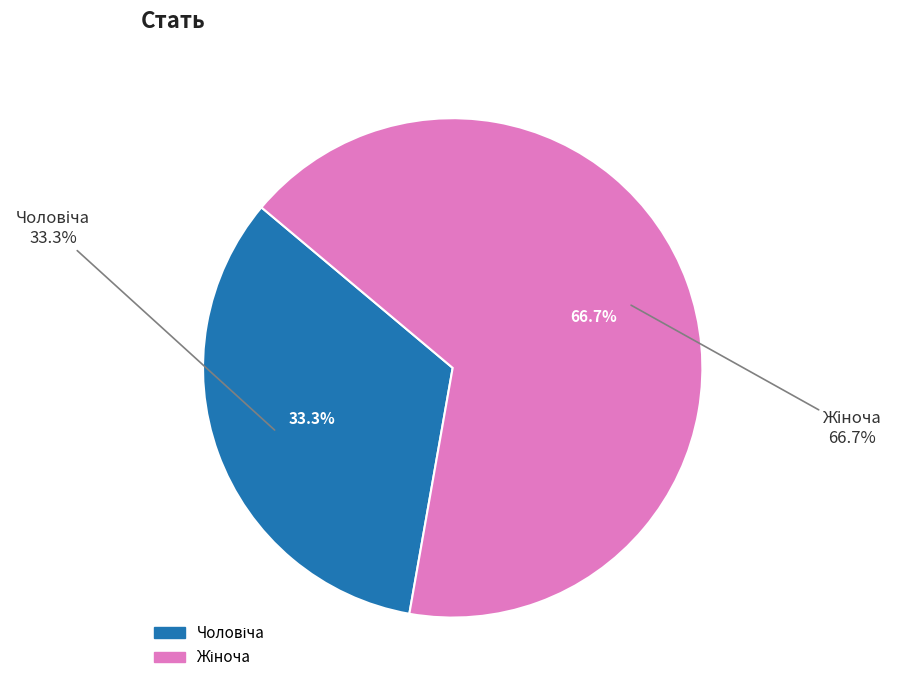

What is the ratio of the value at Чоловіча to the value at Жіноча?

0.5